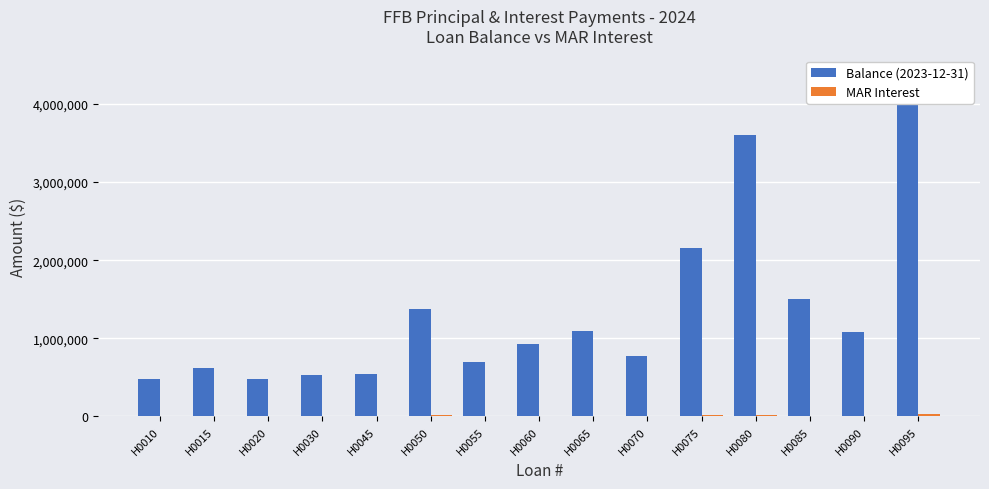

List the labels in order of MAR Interest value, smallest first.

H0020, H0010, H0030, H0045, H0015, H0090, H0055, H0070, H0085, H0060, H0065, H0075, H0050, H0080, H0095